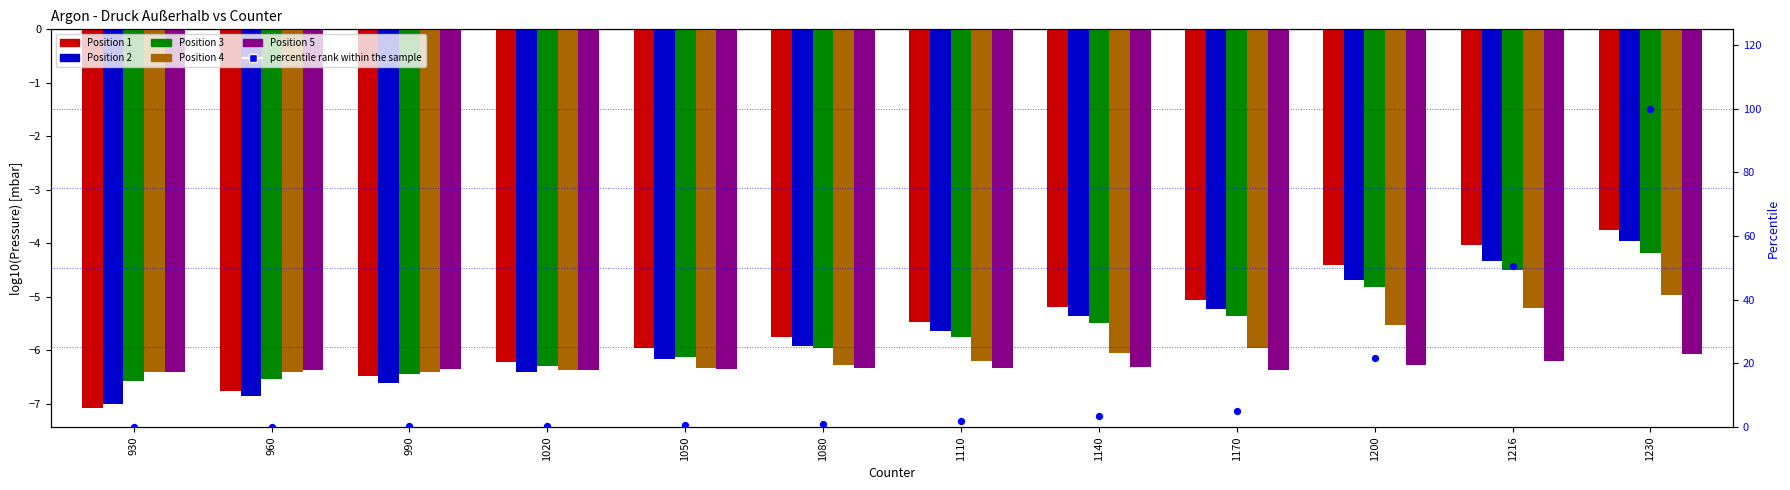

Which series reaches the minimum Y coordinate?

Position 1